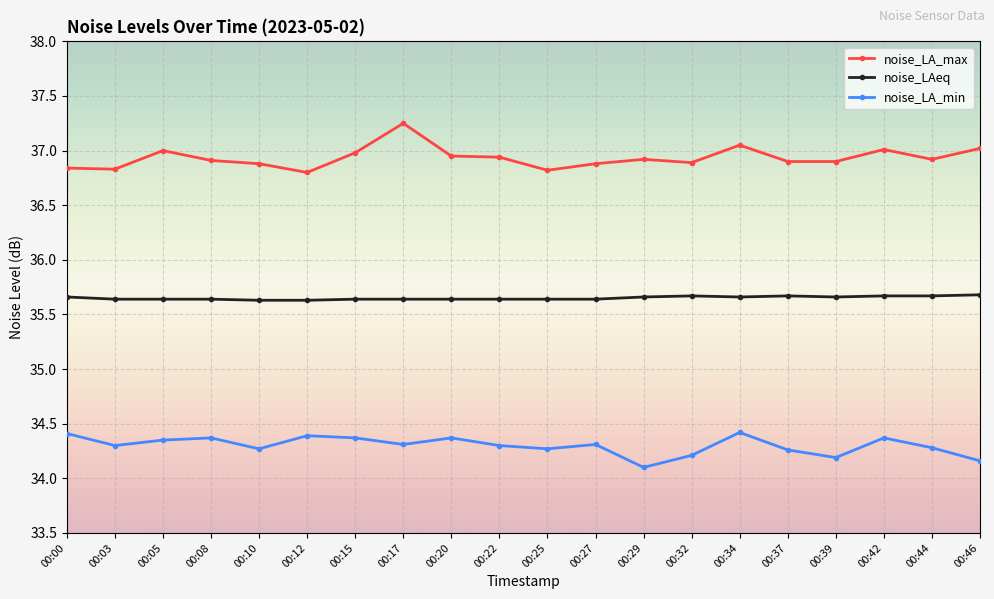

True or false: noise_LA_max and noise_LA_min cross at least once.

False